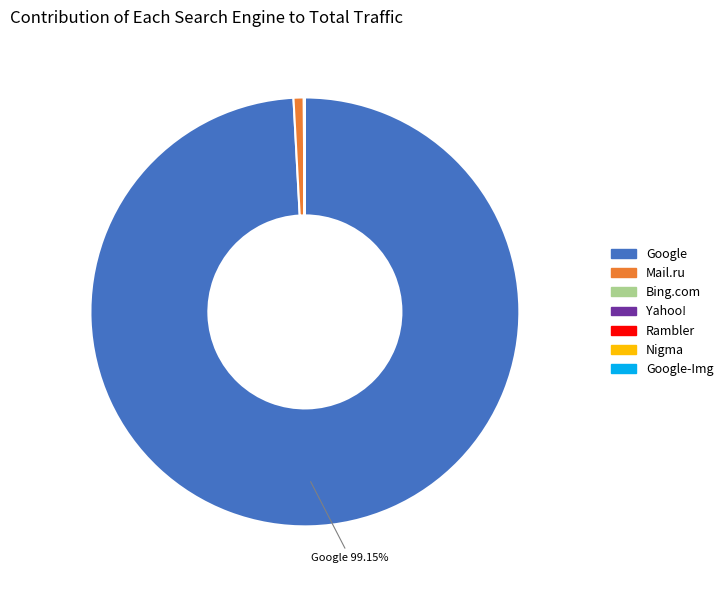

Is there any slice that represents more than half of the pie?

Yes